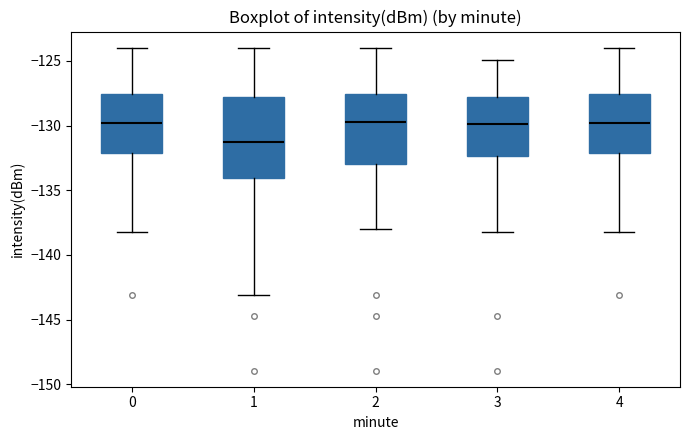

Which box's median line is the lowest?

1